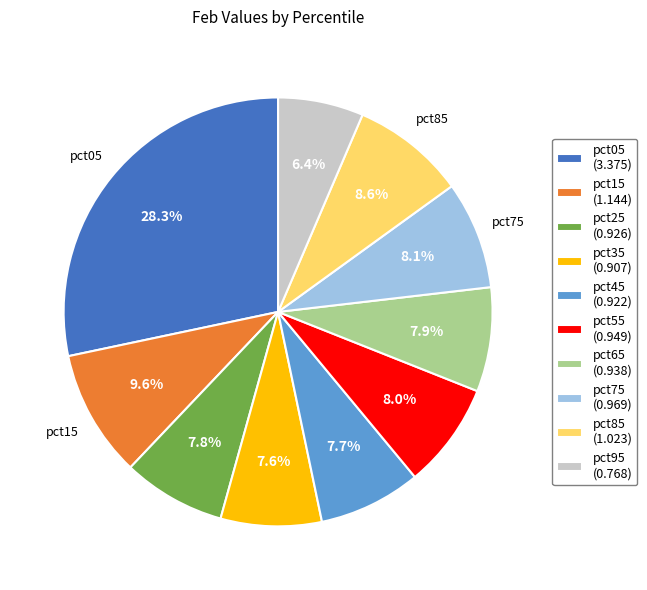

What percentage is NOT represented by pct65 (0.938)?

92.1%